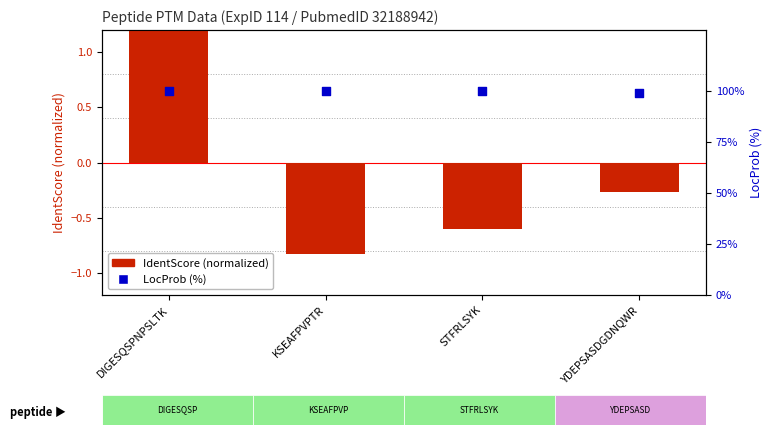

What is the total value across all series at KSEAFPVPTR?

99.2